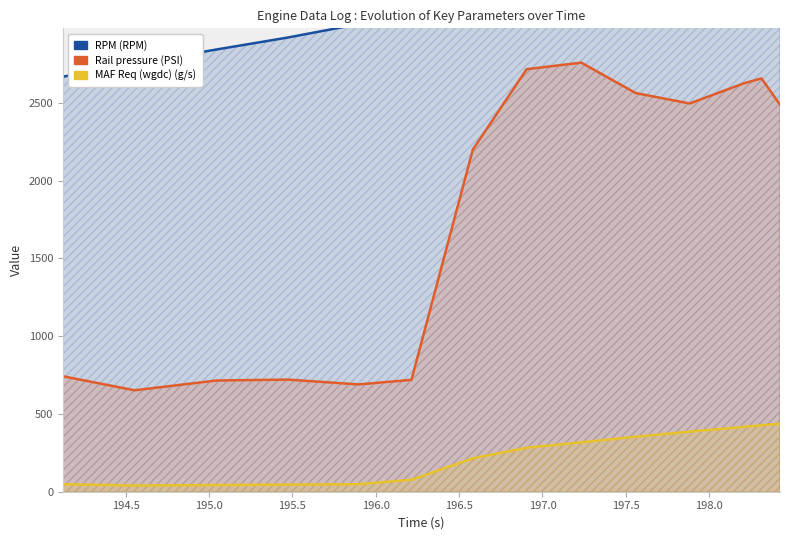

How many data points in RPM (RPM) are less than 3503?

7